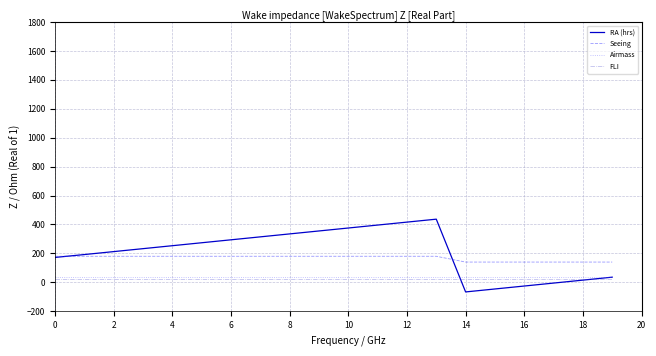

True or false: Seeing and FLI intersect in this chart.

False